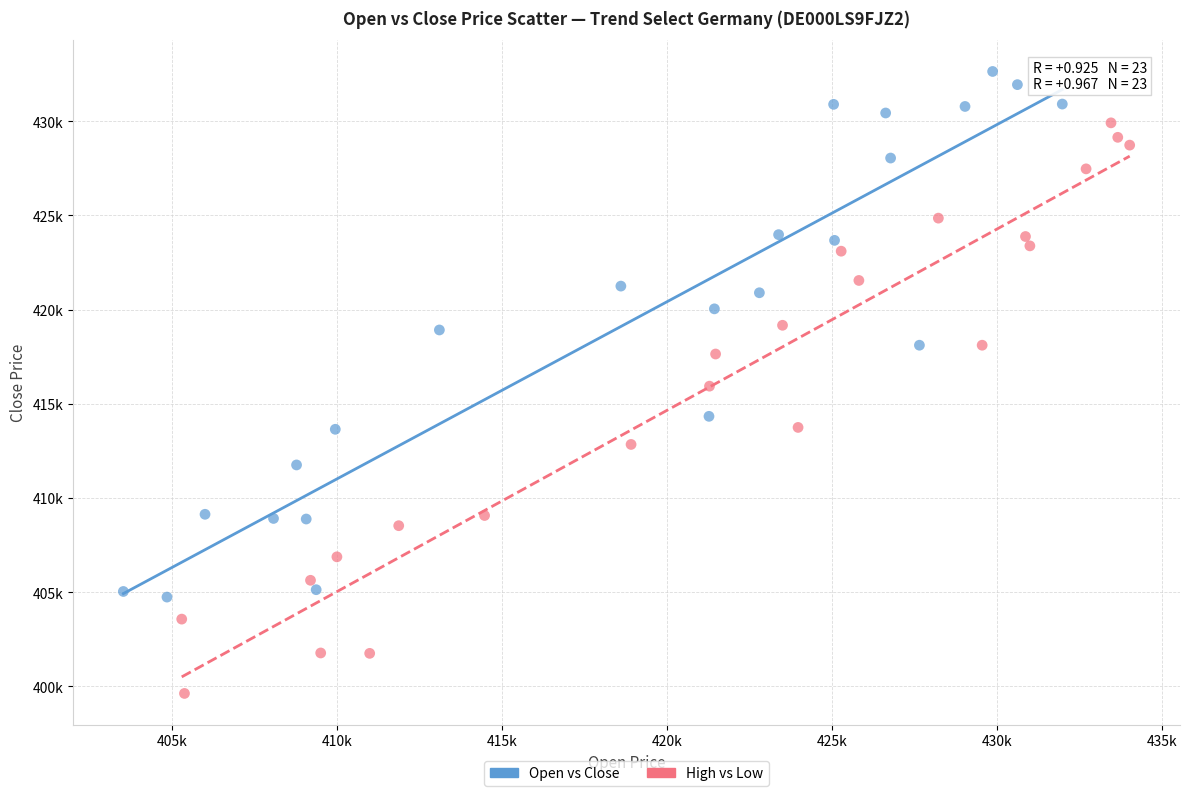

What are all the series names shown in the legend?

Open vs Close, High vs Low